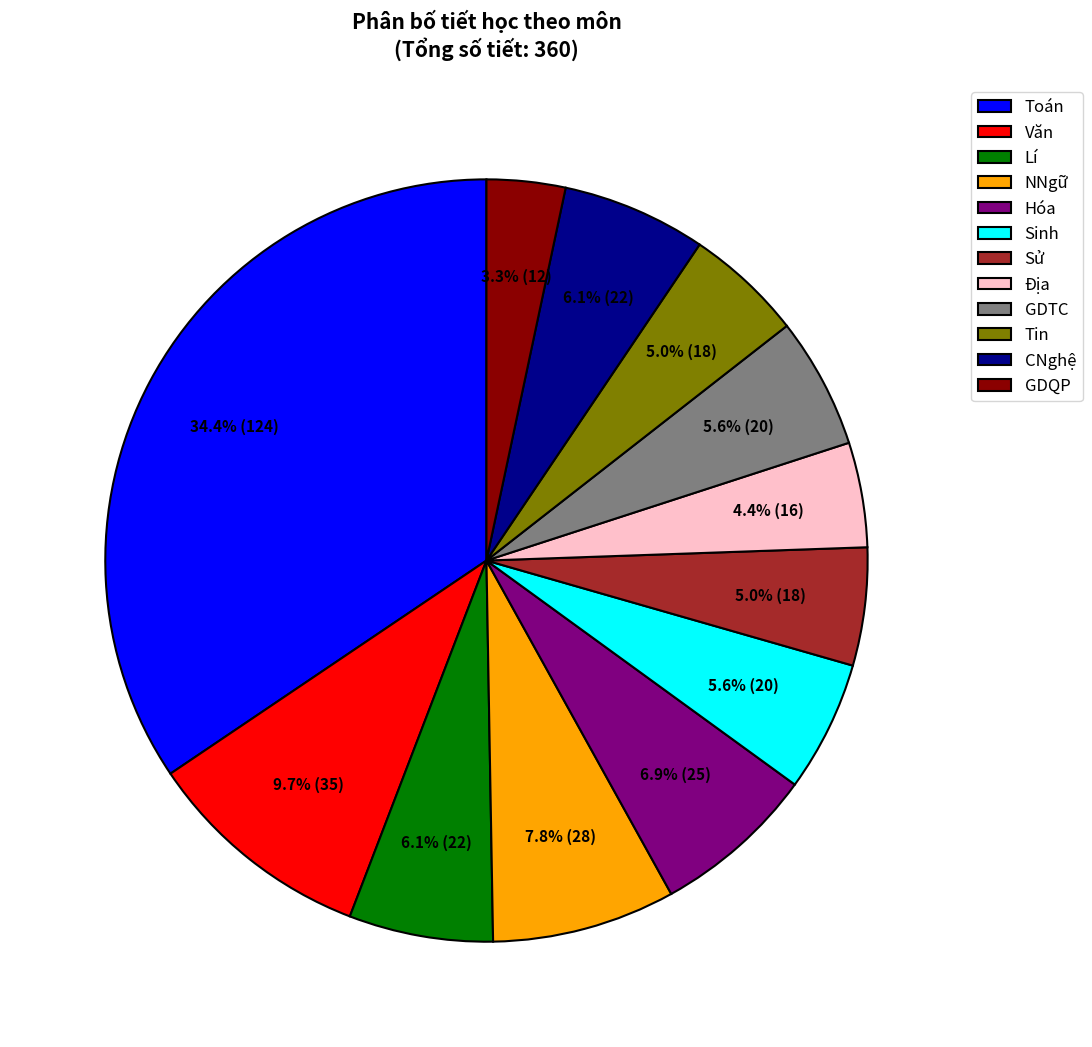

Approximately how many times larger is the value at Địa compared to Lí?

0.7